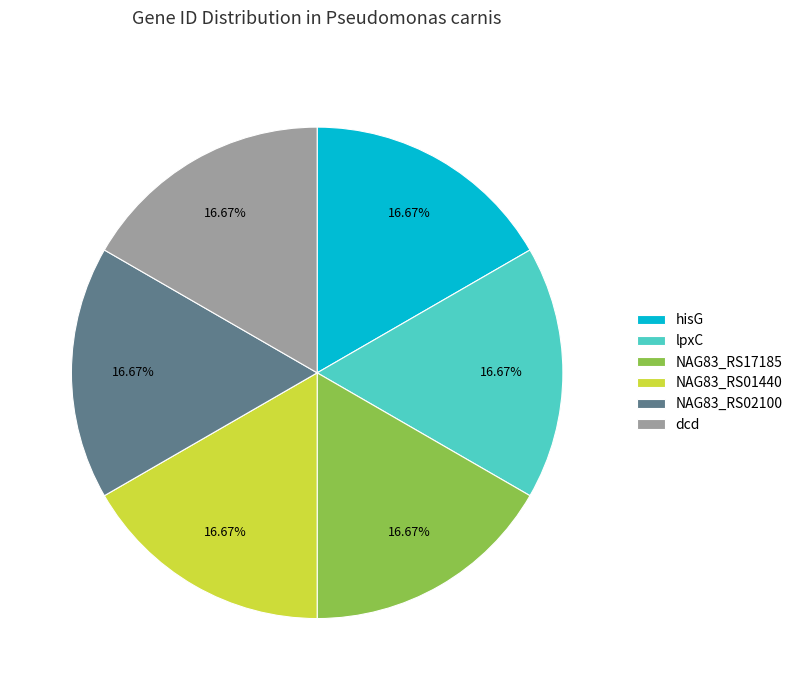

To the nearest percent, what portion does dcd represent?

17%